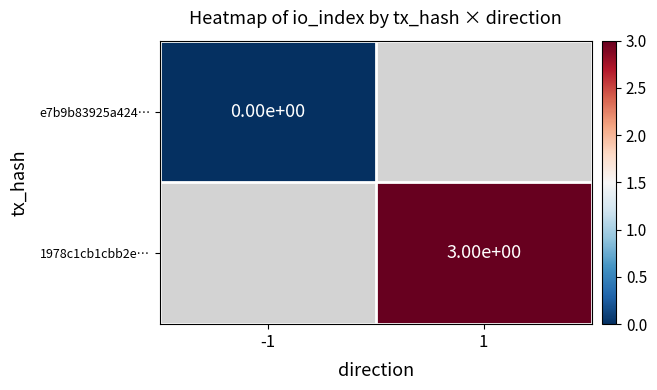

Is the value of e7b9b83925a424… at -1 greater than the value of 1978c1cb1cbb2e… at 1?

No